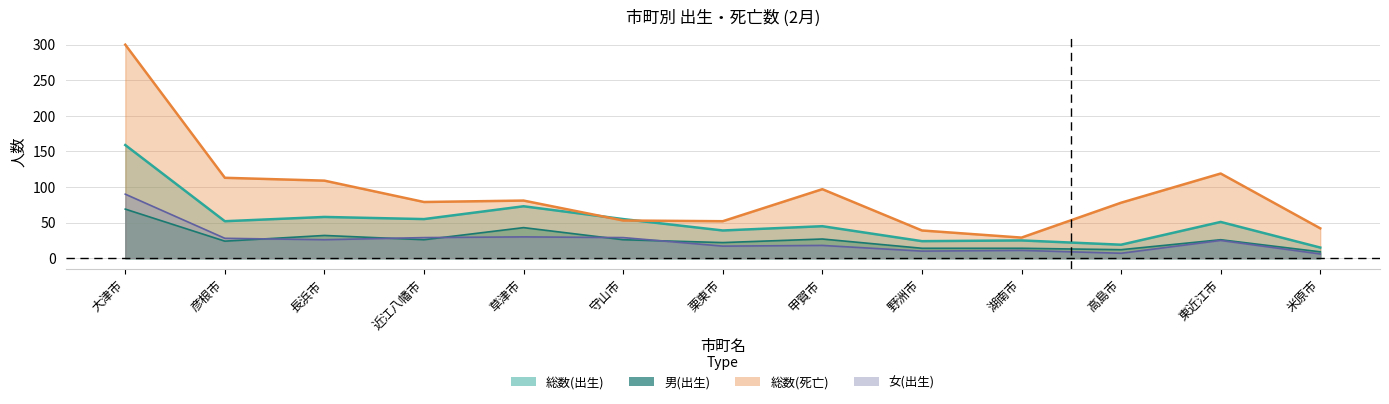

True or false: 男(出生) and 総数(死亡) intersect in this chart.

False